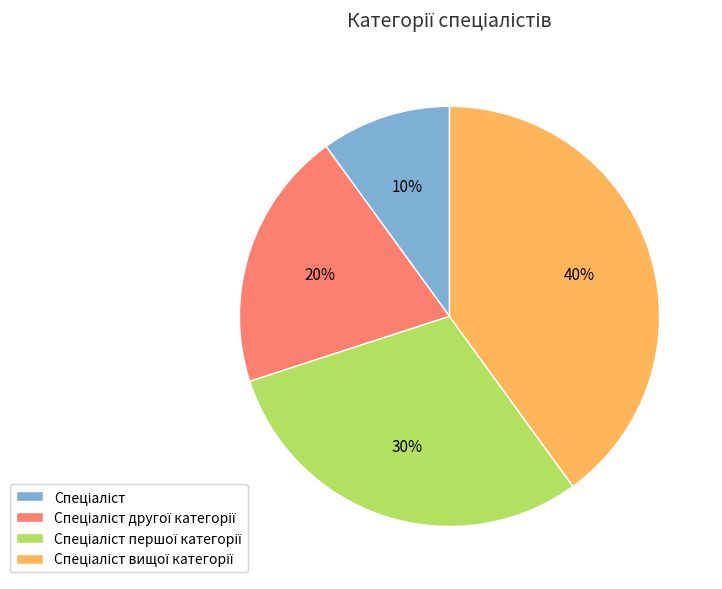

Is there a majority slice in this chart?

No